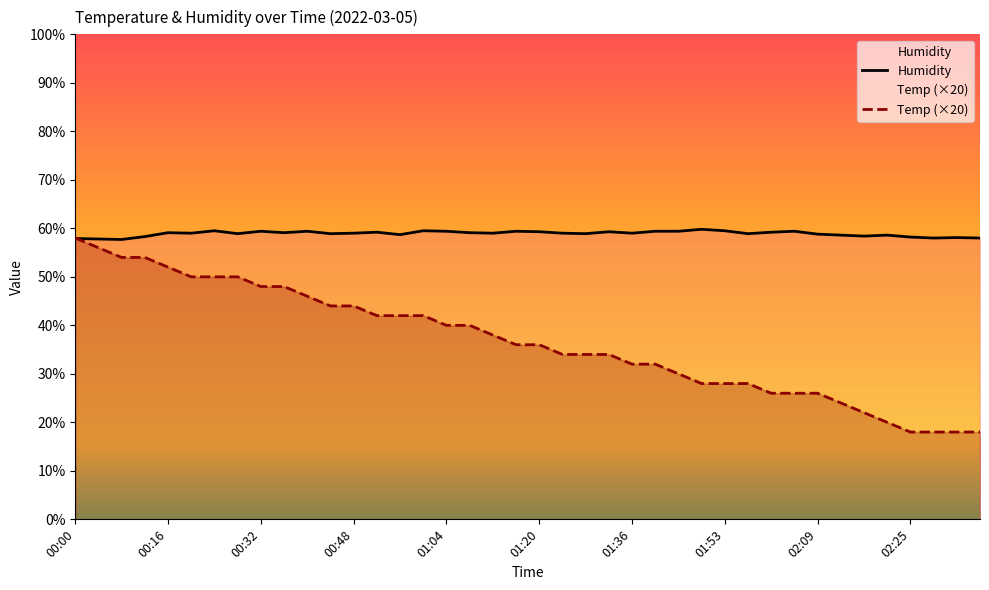

What is the value of the Temp (×20) point at the 12th from the left?

44.0